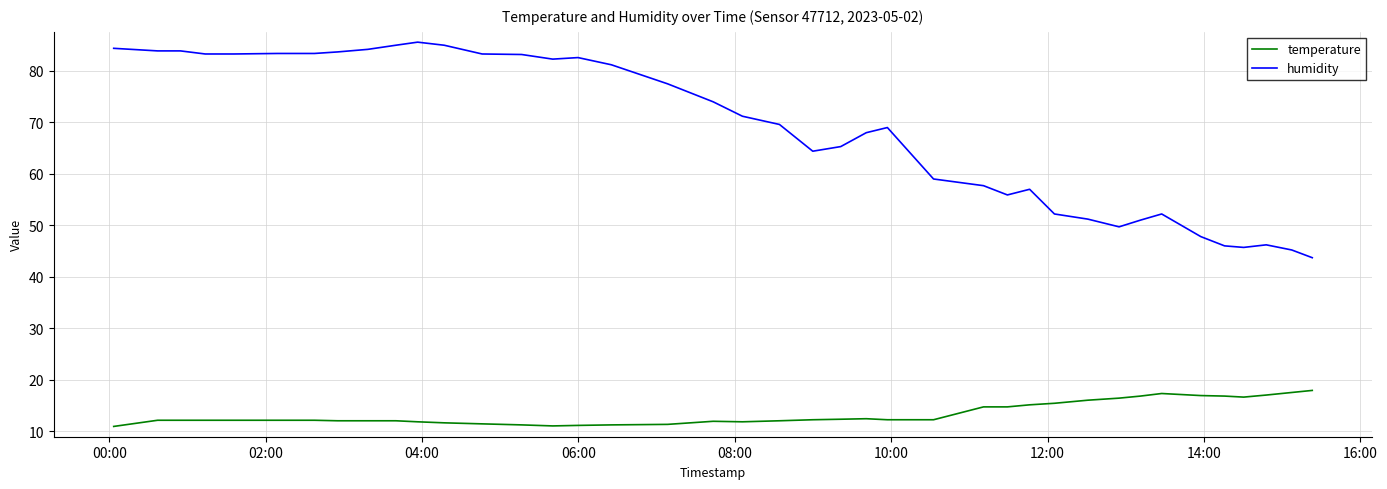

Which series has the widest spread of values?

humidity